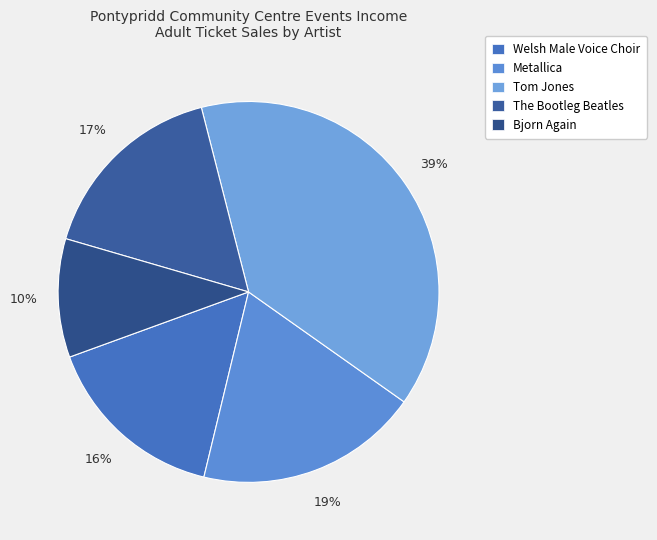

Is it true that Tom Jones is 39% of the pie?

True